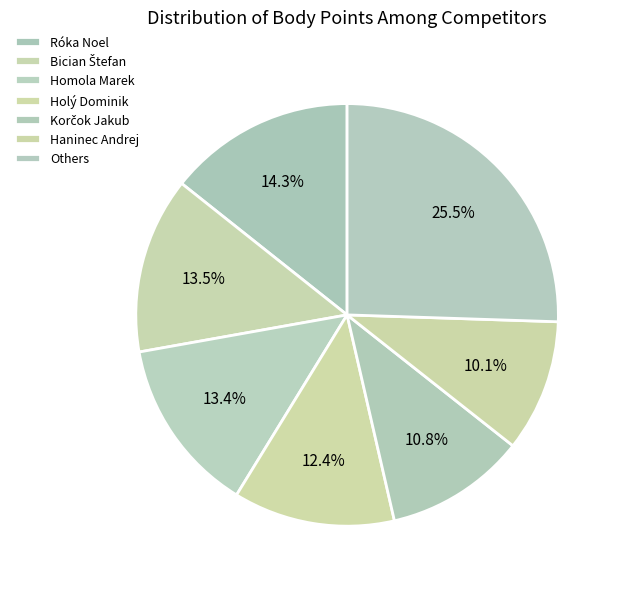

What percentage is NOT represented by Korčok Jakub?

89.2%